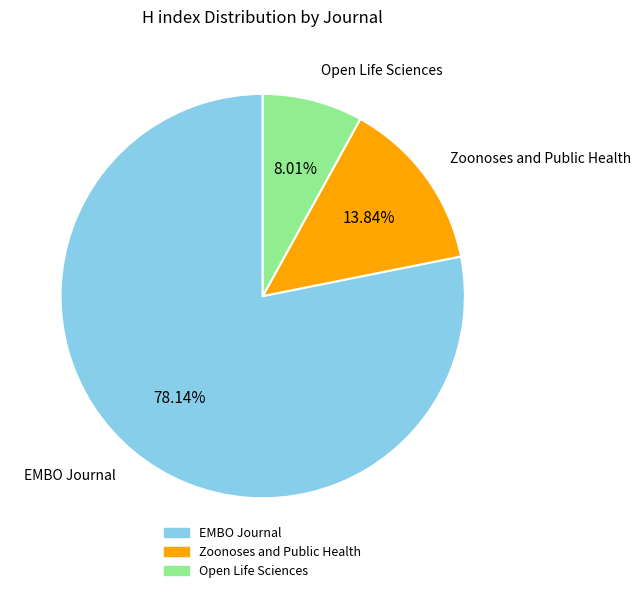

Which has a higher value, Zoonoses and Public Health or Open Life Sciences?

Zoonoses and Public Health